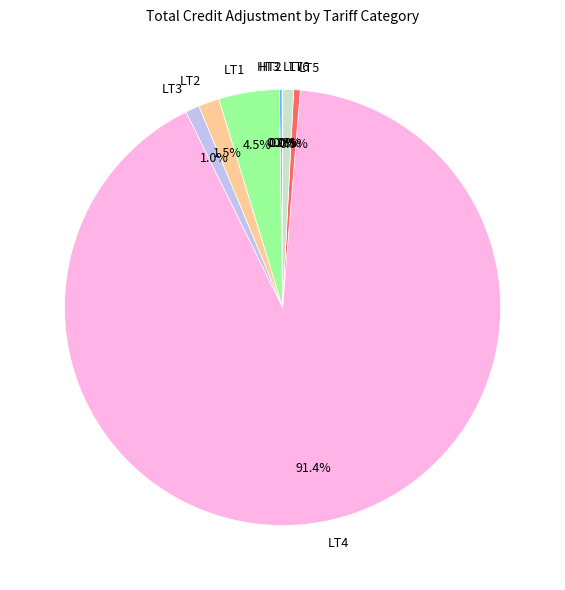

Do LT6 and LT2 together represent more than half of the pie?

No